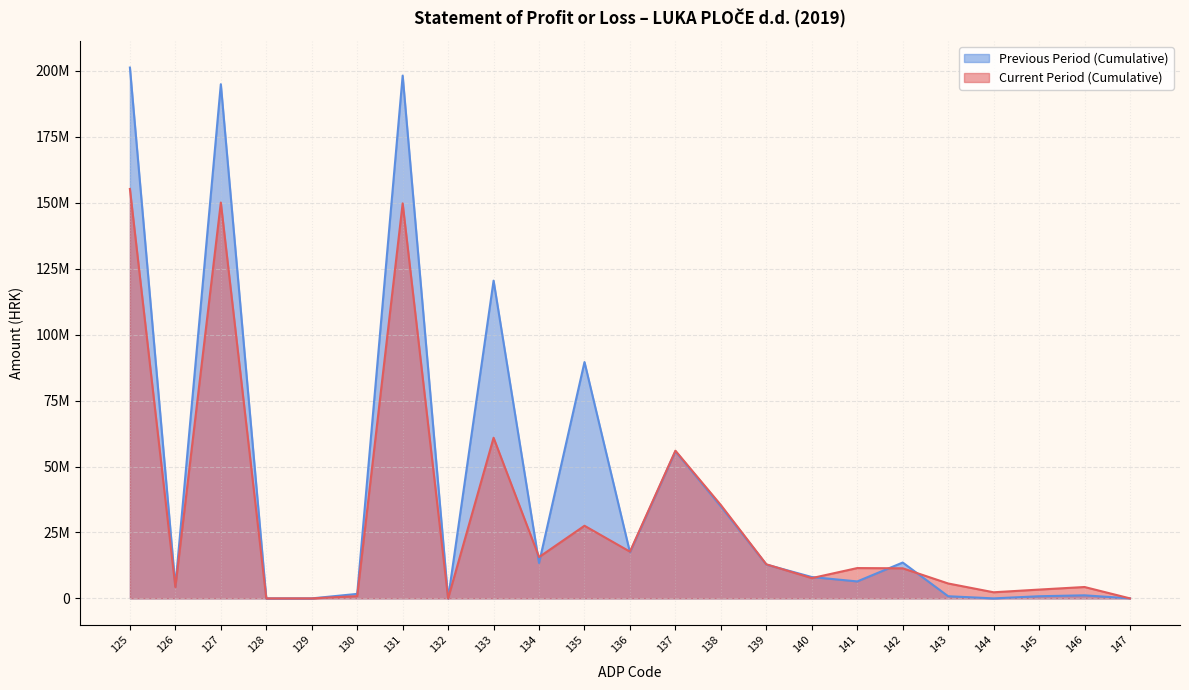

Which category has the lowest value across all series?

128